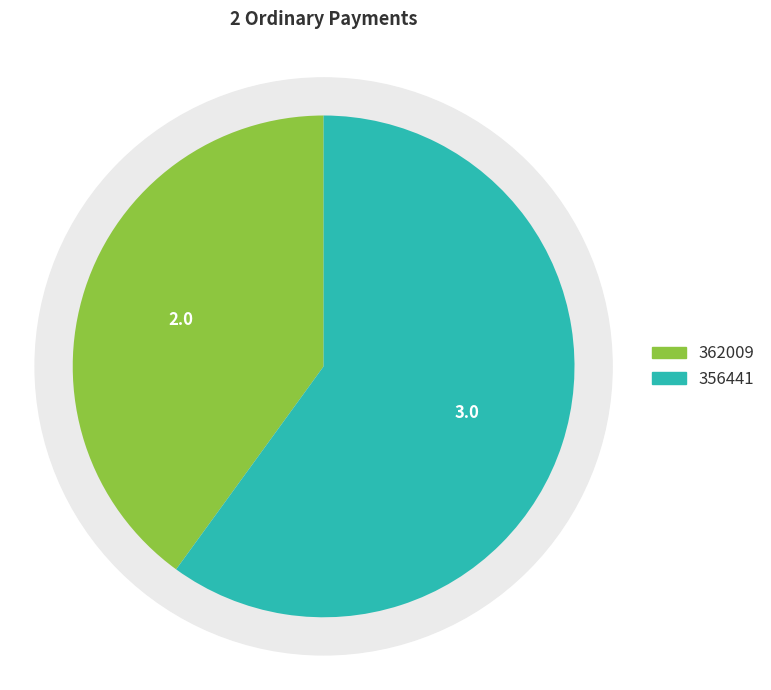

Count the number of slices in the pie.

2